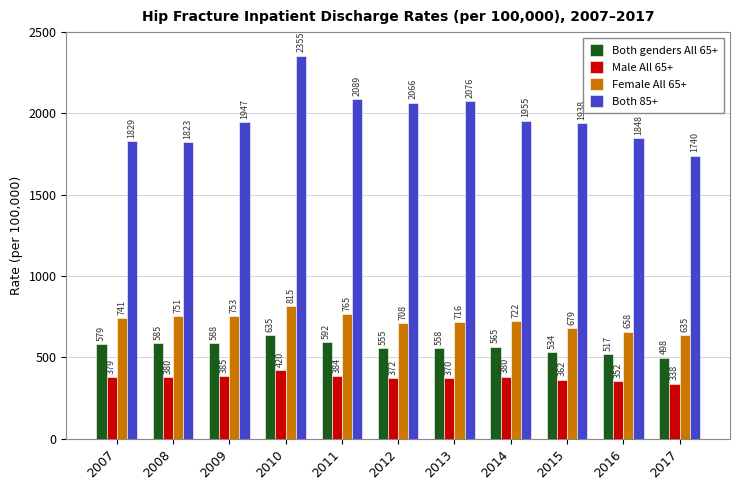

What is the average value of the Female All 65+ series?

722.2